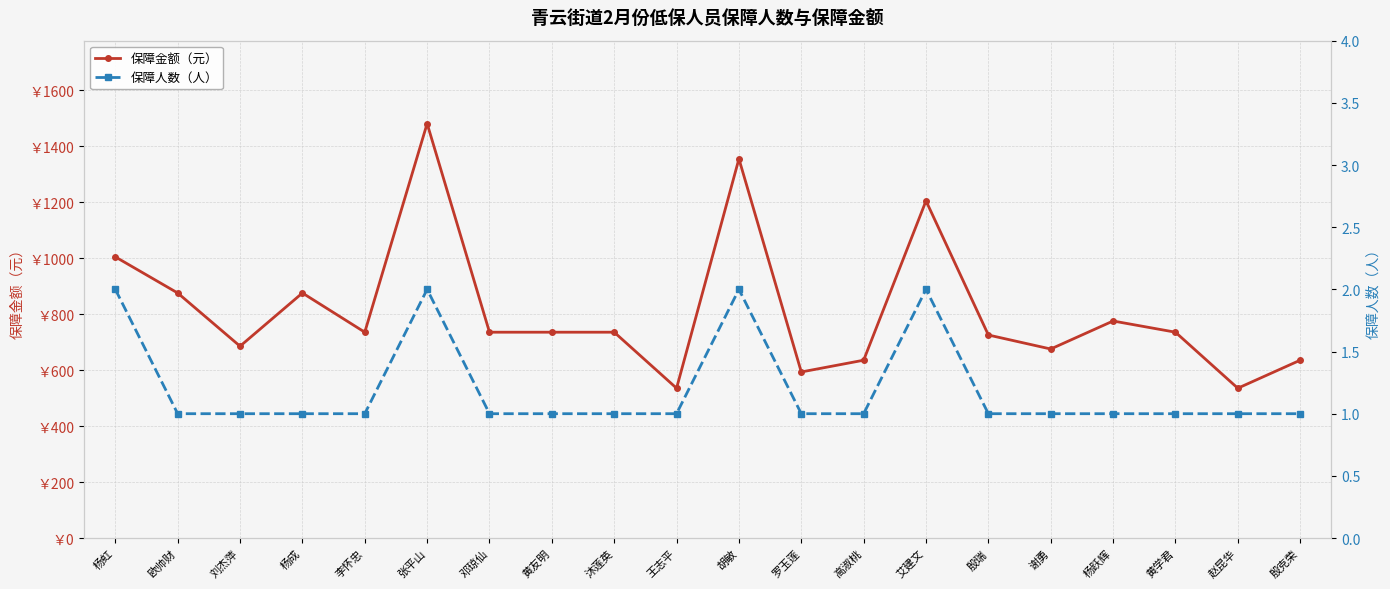

The 保障人数（人） series shows 1 at 刘杰萍. True or false?

False